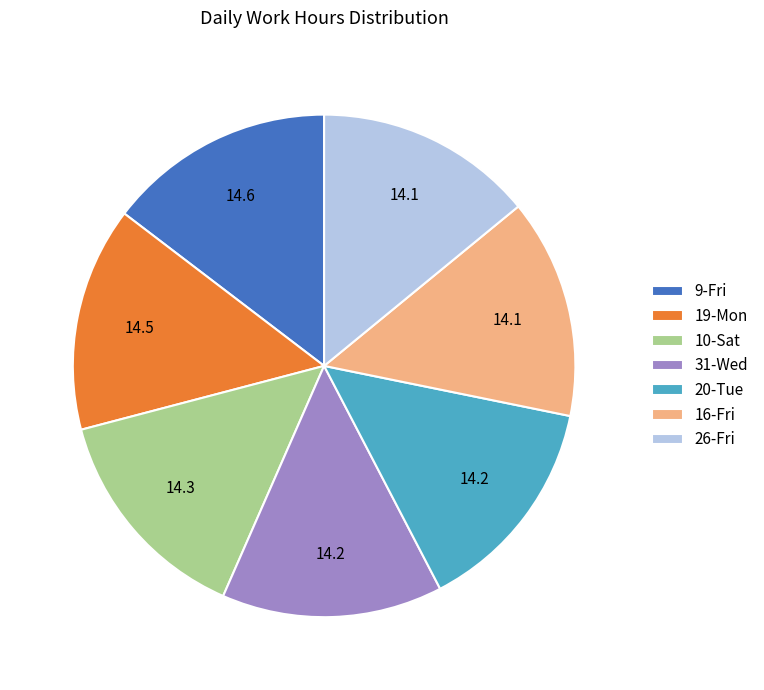

Is there any slice that represents more than half of the pie?

No